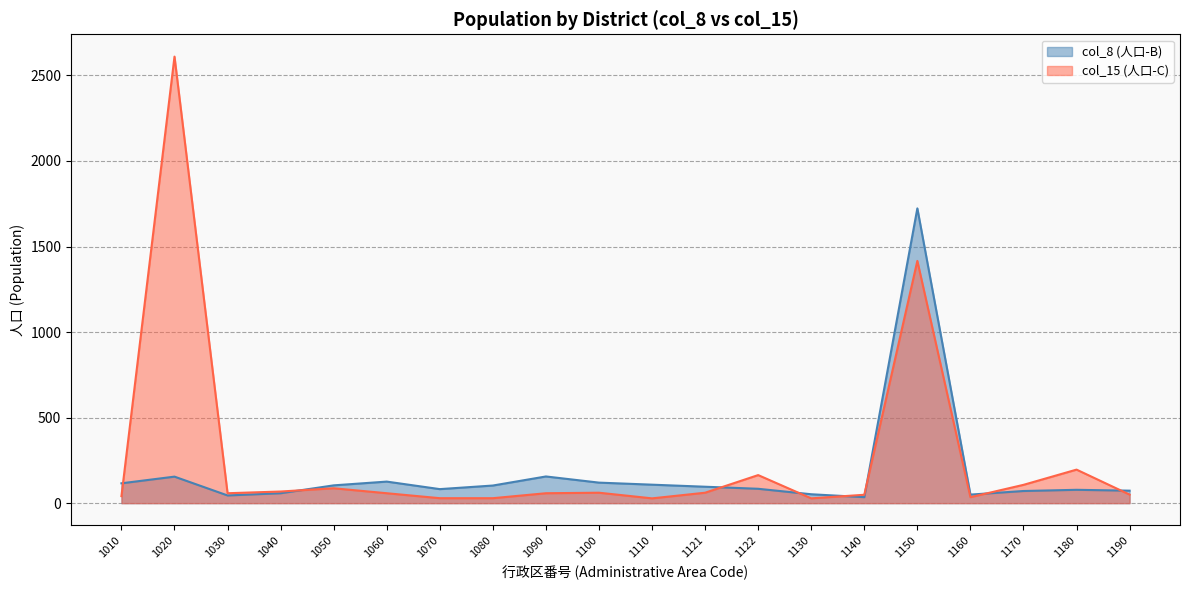

The value of col_15 (人口-C) at 1140 is 49. True or false?

True